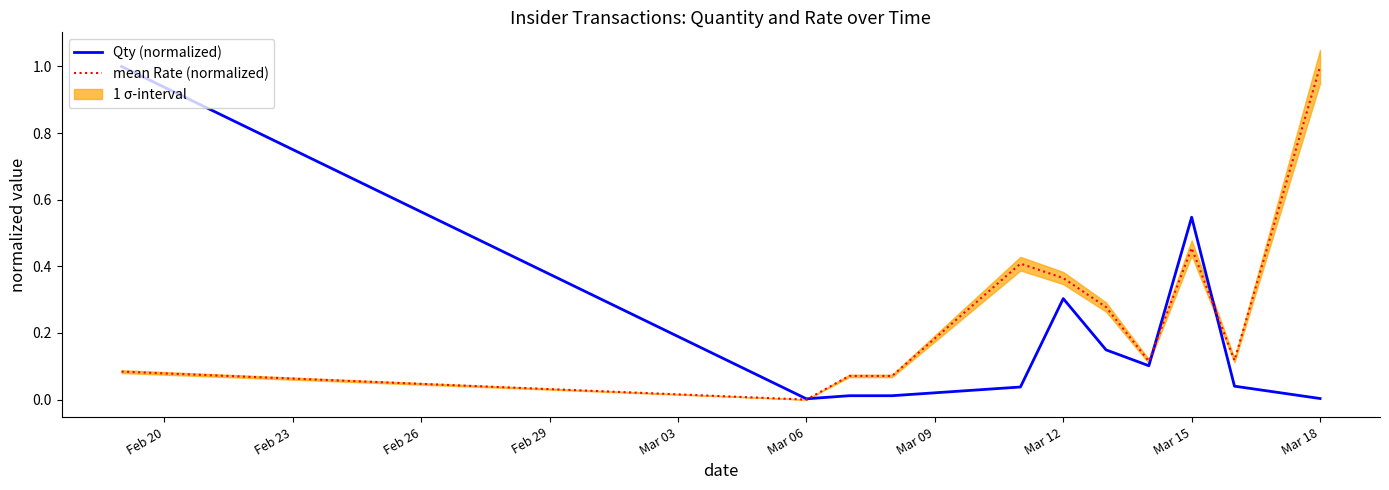

At which label does mean Rate (normalized) reach its peak?

Mar 18